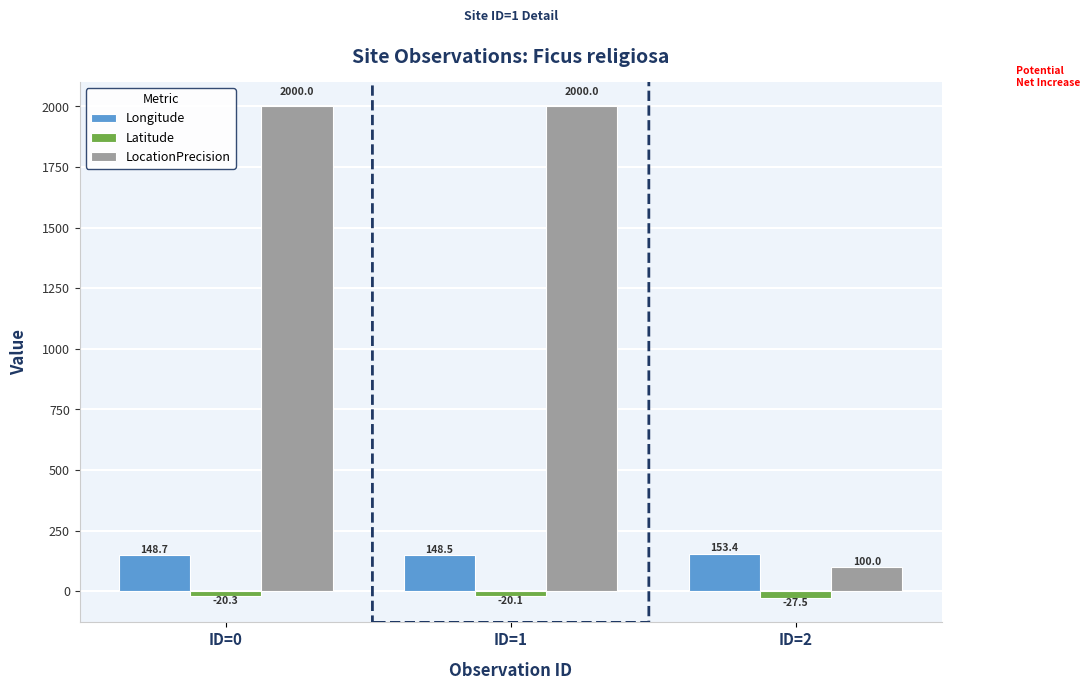

Are the bars grouped side by side (vs. stacked)?

Yes